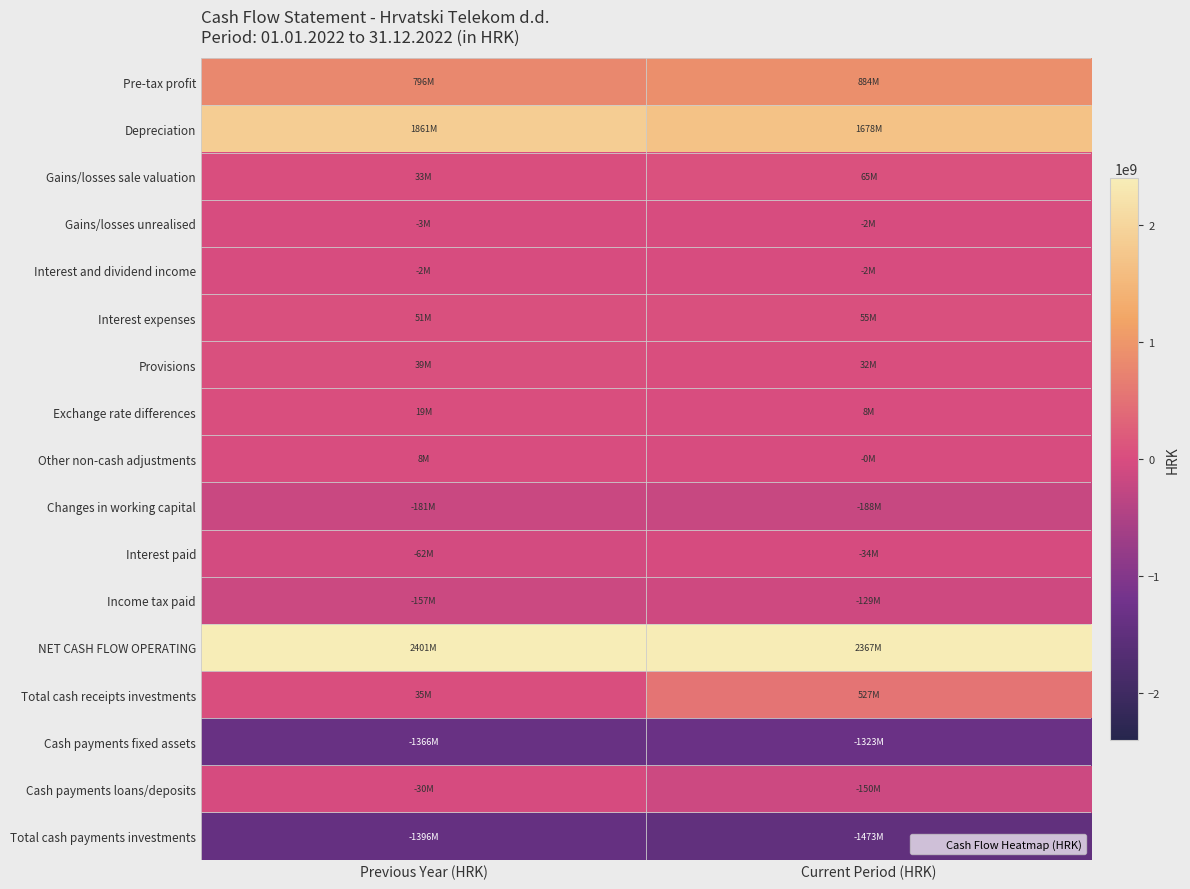

Which series has the largest range (max minus min)?

Total cash receipts investments